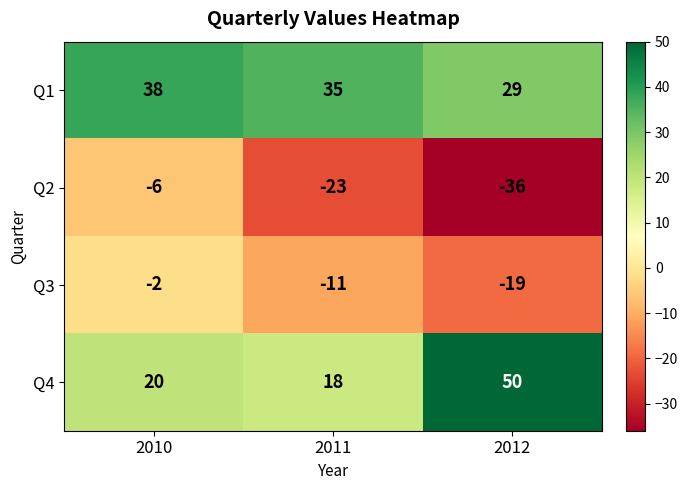

Reading left to right, list all the values displayed in this chart.

Q1: 2010=38	2011=35	2012=29
Q2: 2010=-6	2011=-23	2012=-36
Q3: 2010=-2	2011=-11	2012=-19
Q4: 2010=20	2011=18	2012=50